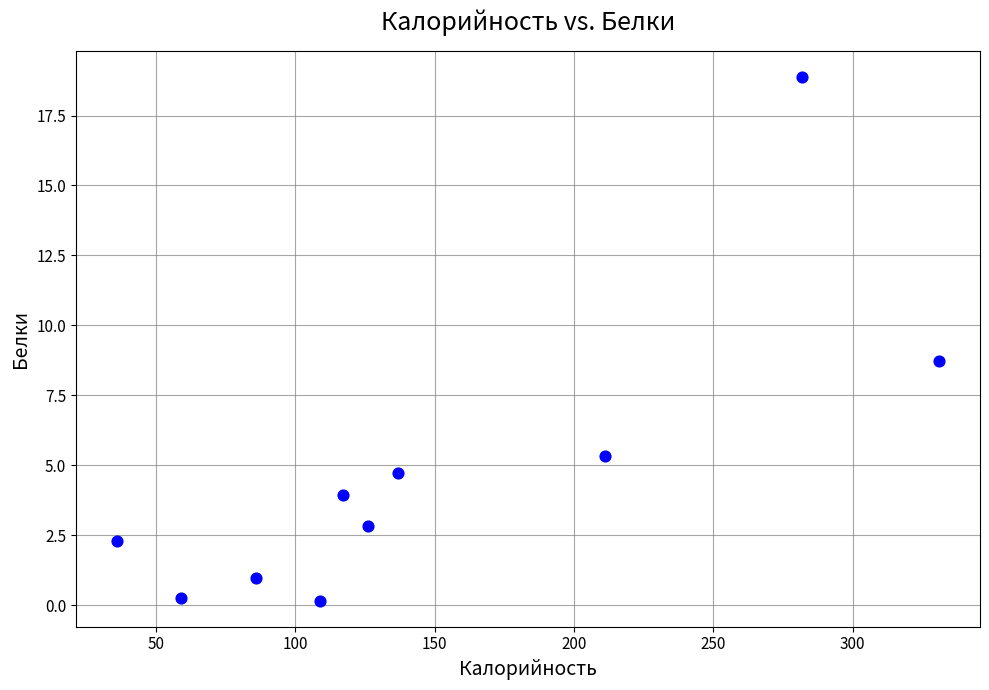

What Y value in the scatter plot is closest to 9?

8.7